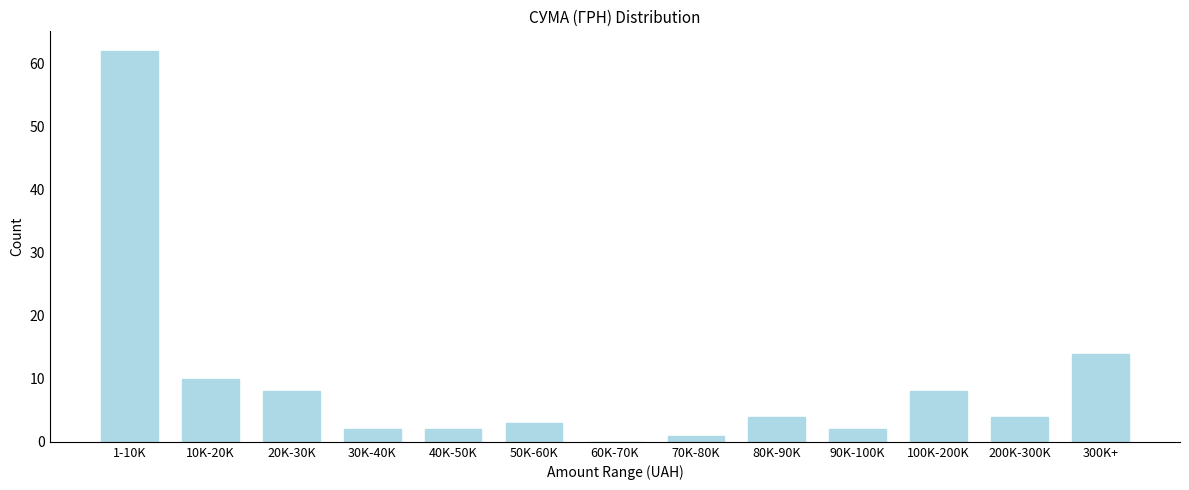

Reading left to right, extract all data points from this chart.

1-10K=62	10K-20K=10	20K-30K=8	30K-40K=2	40K-50K=2	50K-60K=3	60K-70K=0	70K-80K=1	80K-90K=4	90K-100K=2	100K-200K=8	200K-300K=4	300K+=14